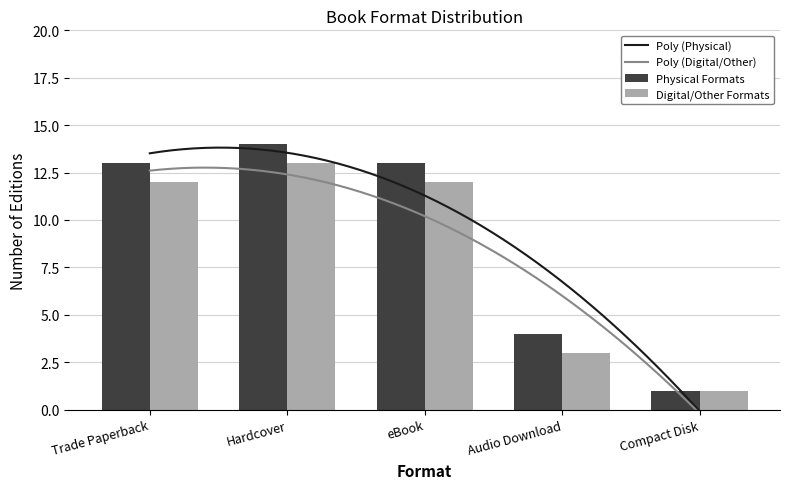

Which label corresponds to the largest value in the chart?

Hardcover